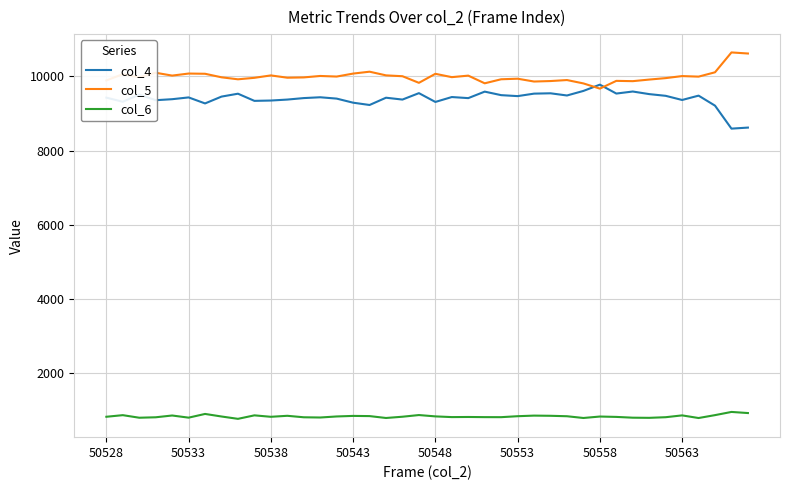

What is the sum of all col_4 values?

375936